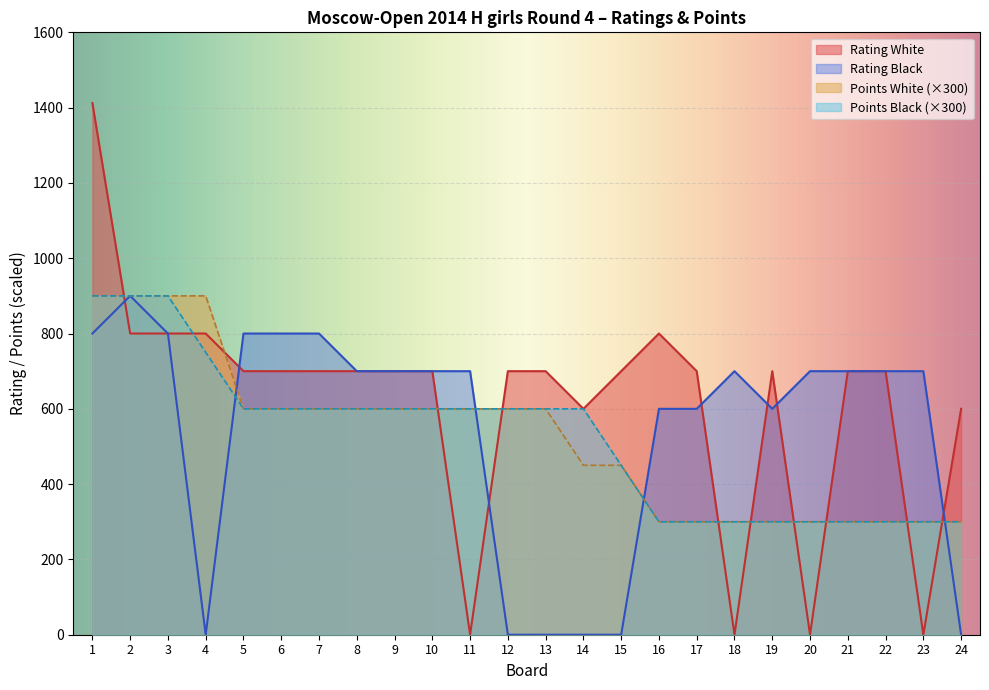

Which series changed the most between 9 and 10?

Rating White